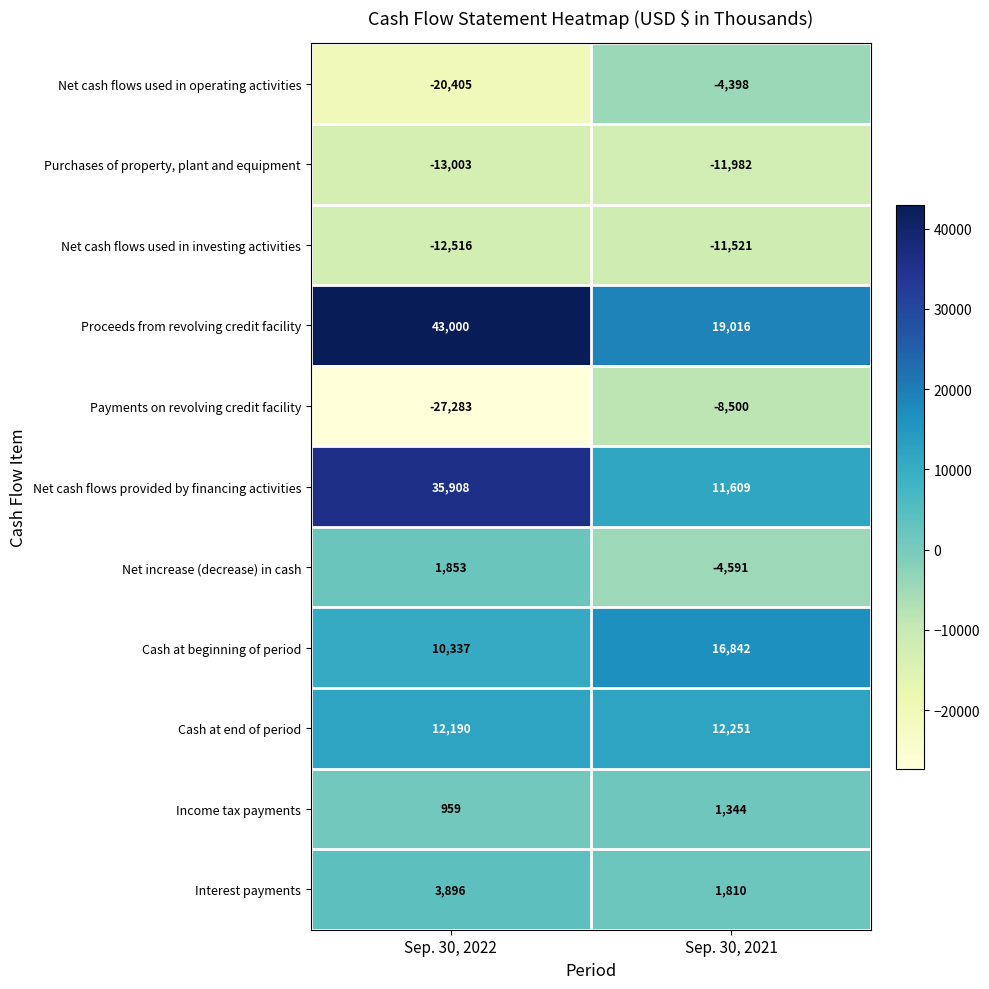

What is the spread (max minus min) of values at Sep. 30, 2021?

30998